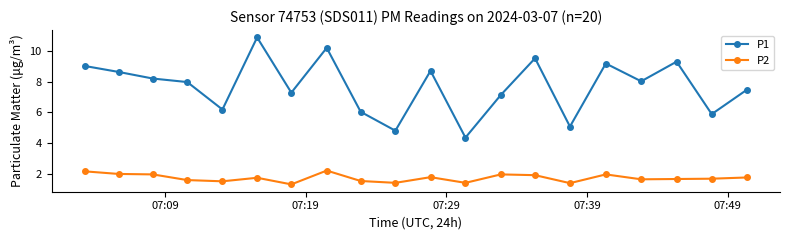

True or false: P2 and P1 cross at least once.

False